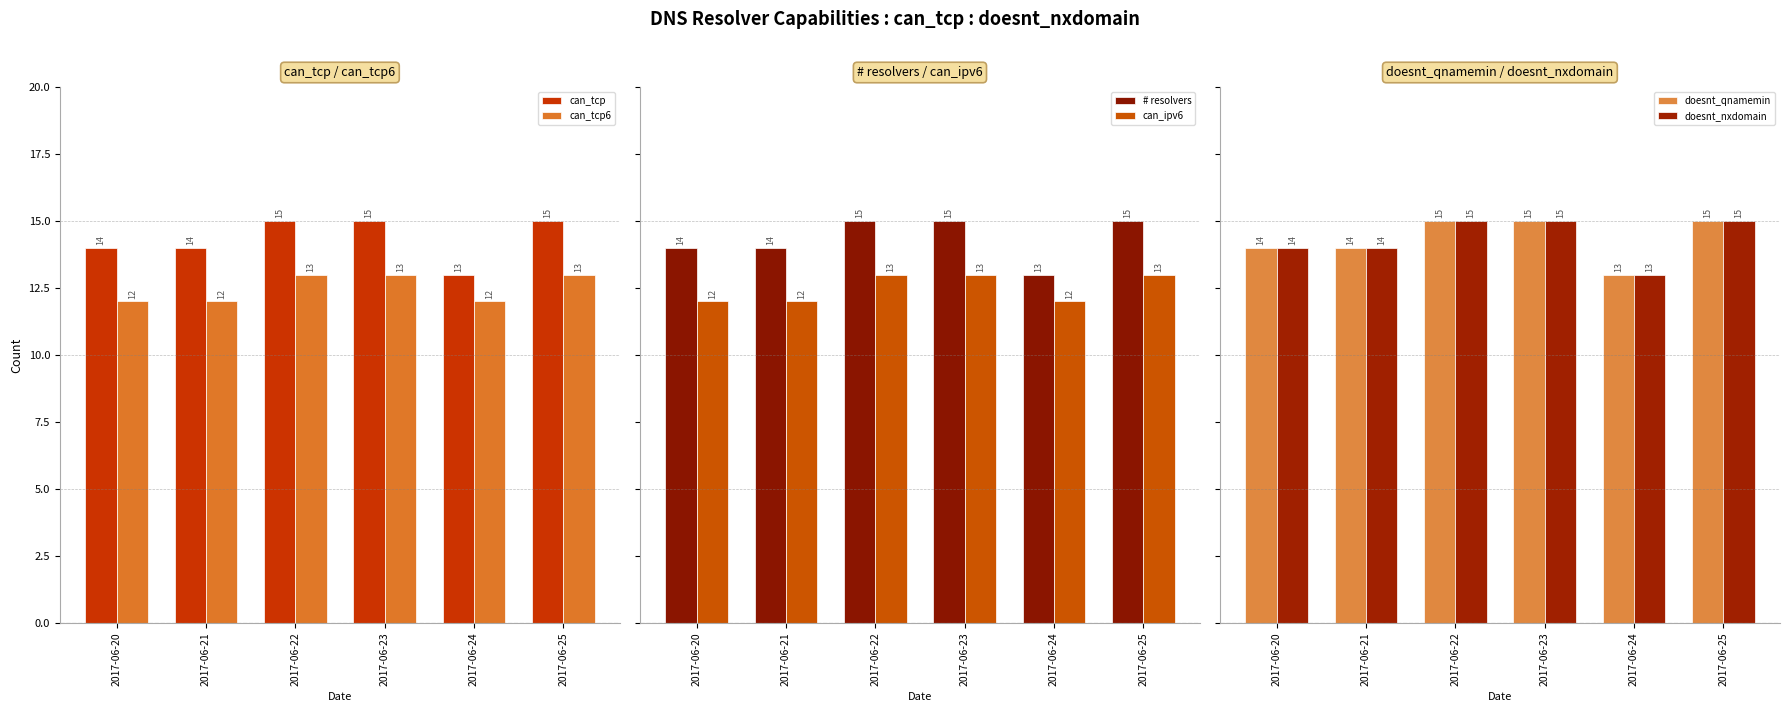

Reading left to right, what are all the values shown in this chart?

can_tcp: 14	14	15	15	13	15
can_tcp6: 12	12	13	13	12	13
# resolvers: 14	14	15	15	13	15
can_ipv6: 12	12	13	13	12	13
doesnt_qnamemin: 14	14	15	15	13	15
doesnt_nxdomain: 14	14	15	15	13	15